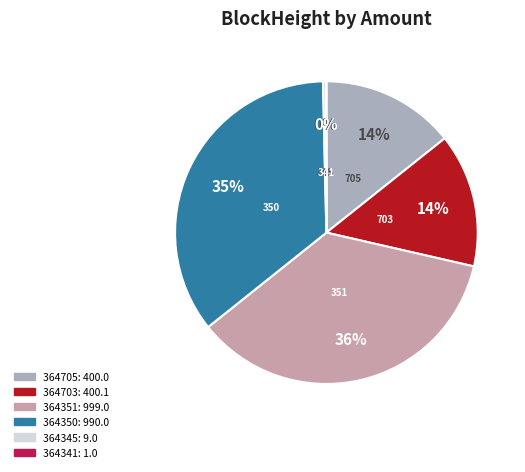

Count the number of slices in the pie.

6